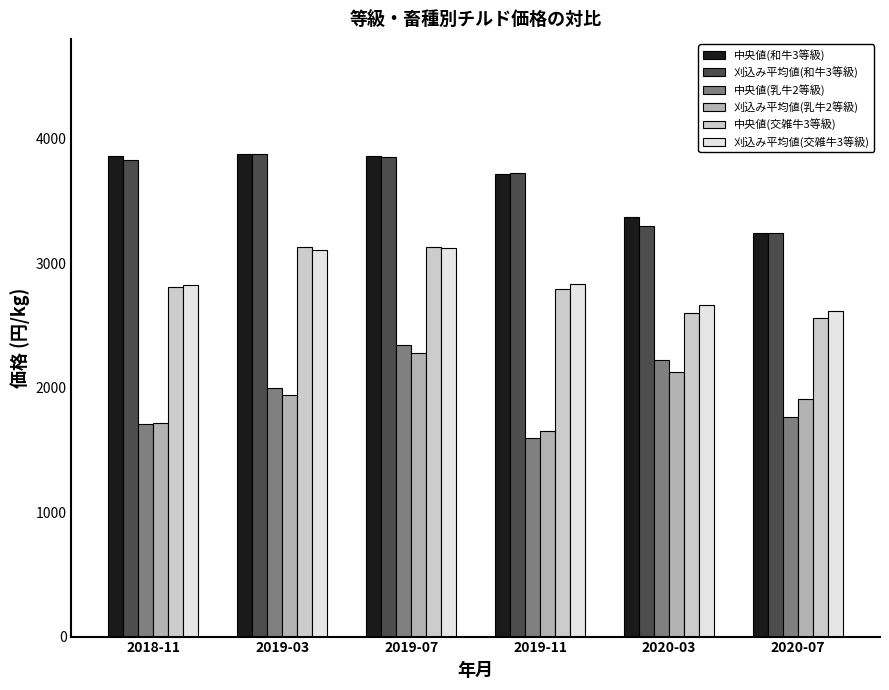

How many values in the 中央値(和牛3等級) series are below 3856?

3